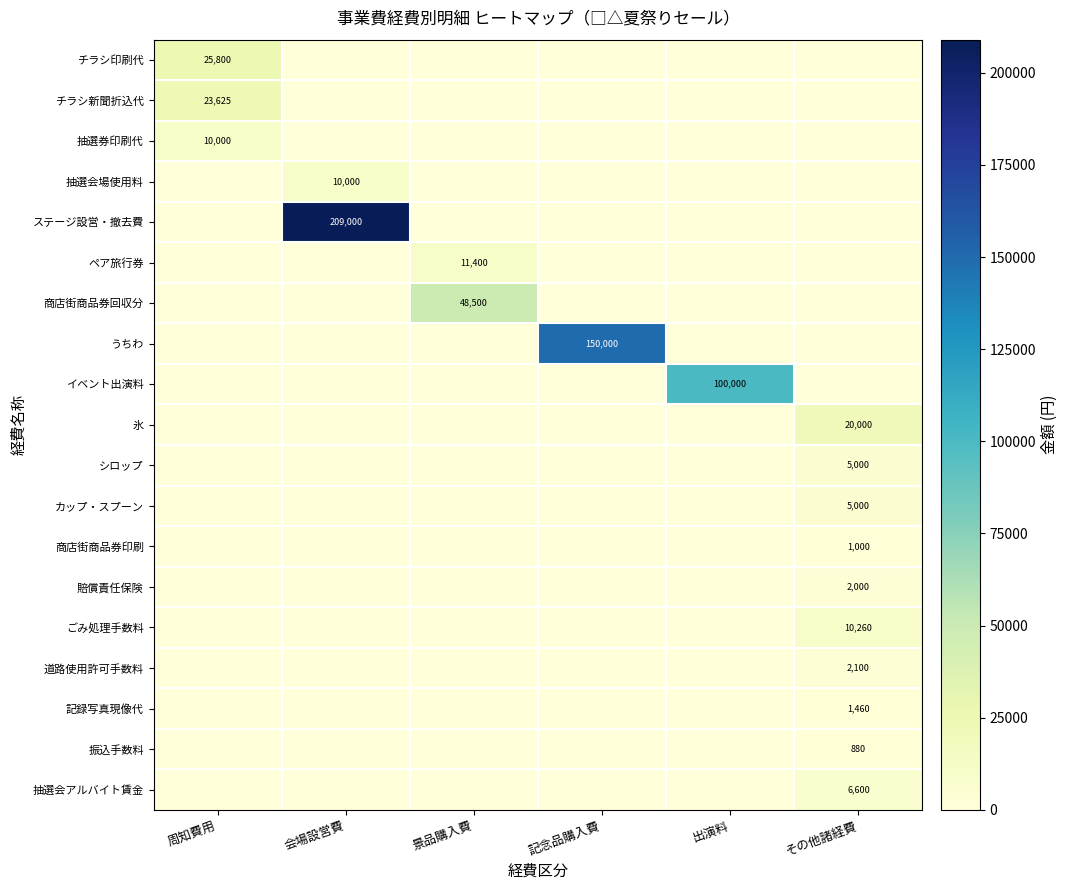

The value of カップ・スプーン at その他諸経費 is 5000. True or false?

True